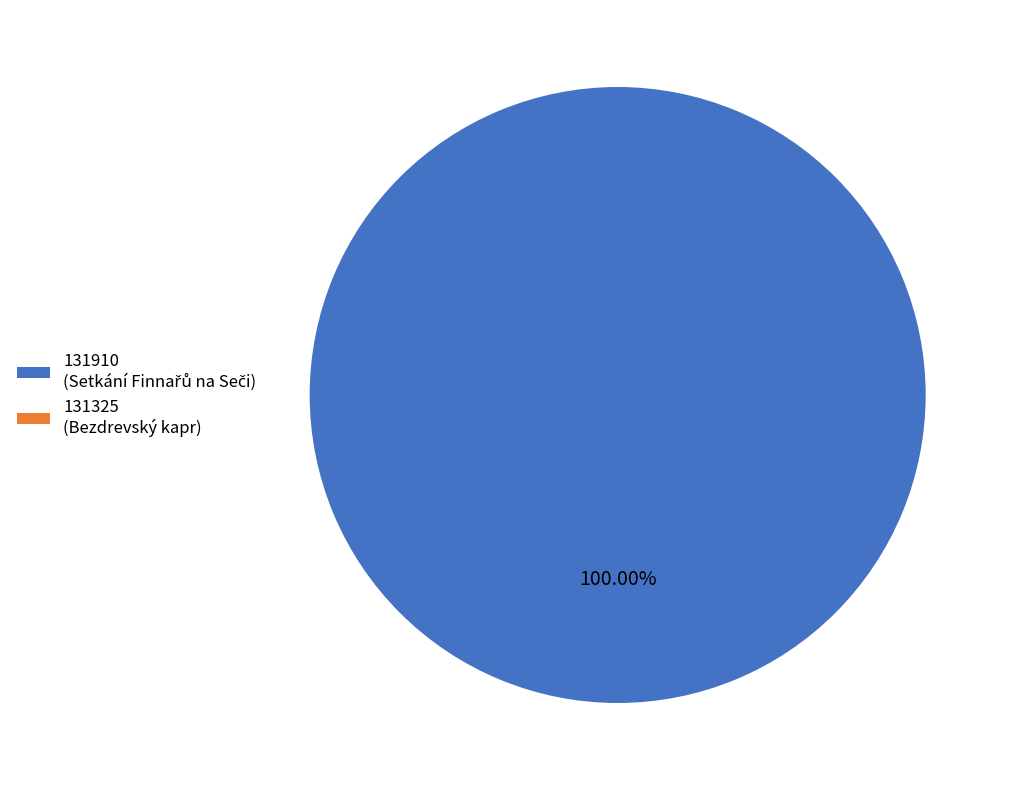

What is the change in value from 131910 to 131325?

-1